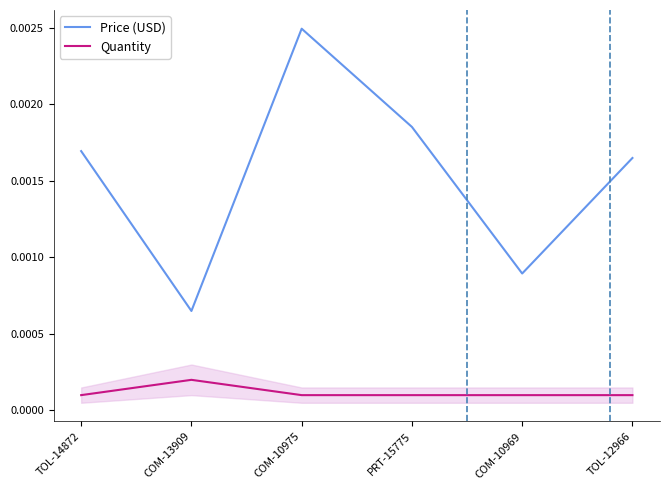

Reading left to right, extract all data points from this chart.

Price (USD): TOL-14872=0.0	COM-13909=0.0	COM-10975=0.0	PRT-15775=0.0	COM-10969=0.0	TOL-12966=0.0
Quantity: TOL-14872=0.0	COM-13909=0.0	COM-10975=0.0	PRT-15775=0.0	COM-10969=0.0	TOL-12966=0.0